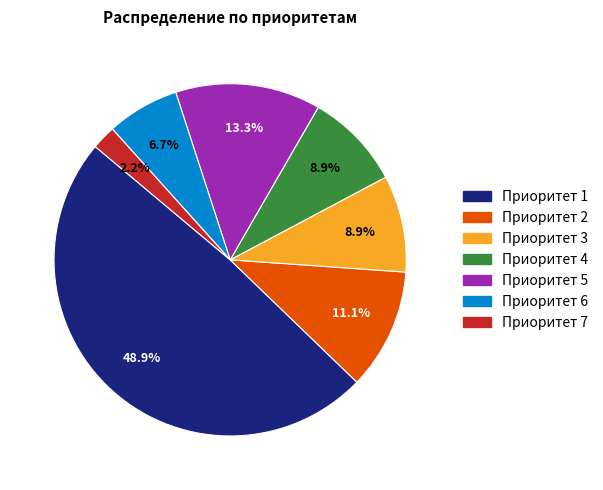

Between Приоритет 6 and Приоритет 5, which is larger?

Приоритет 5